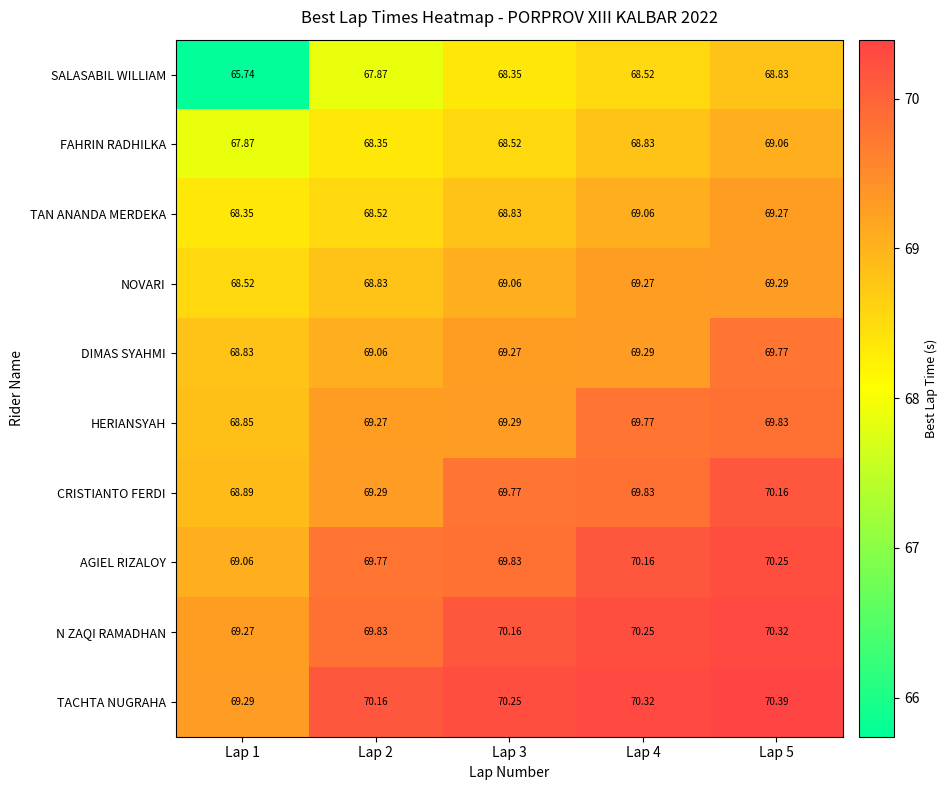

What is the spread (max minus min) of values at Lap 5?

1.6